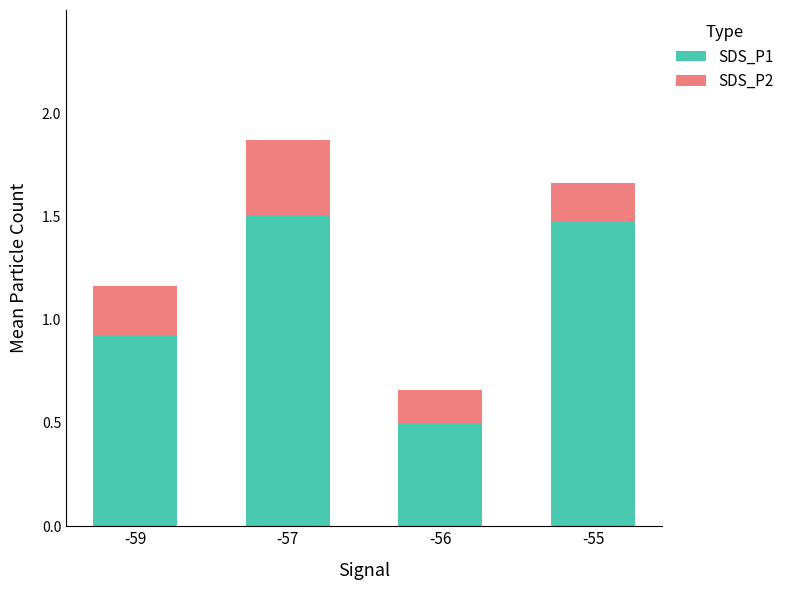

What is the total value across all series at -55?

1.7